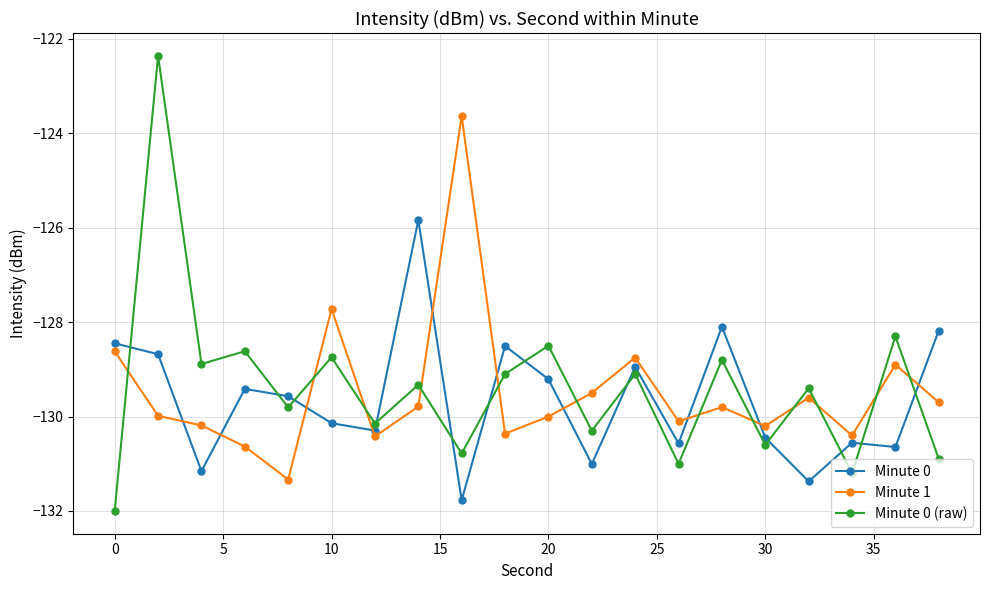

At how many categories does at least one series exceed -127?

3